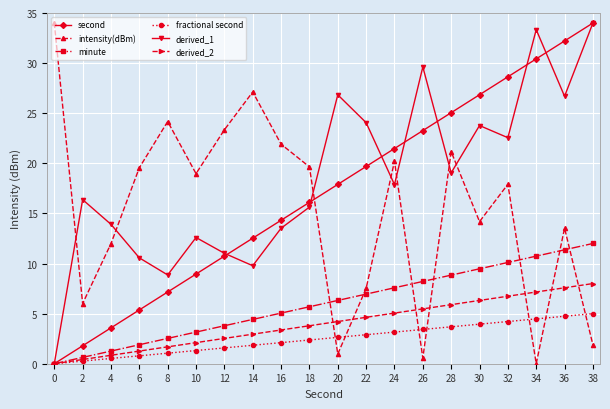

What is the greatest value displayed?

34.0